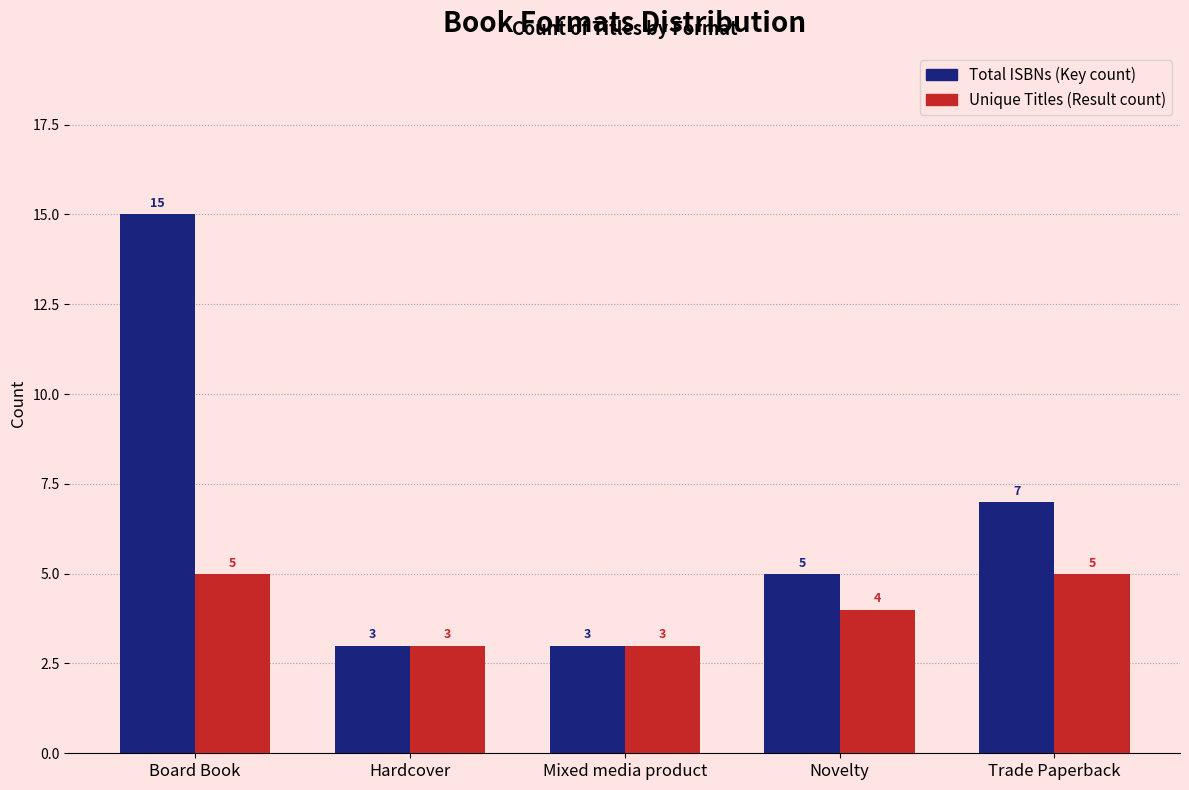

The Unique Titles (Result count) series shows 2 at Hardcover. True or false?

False